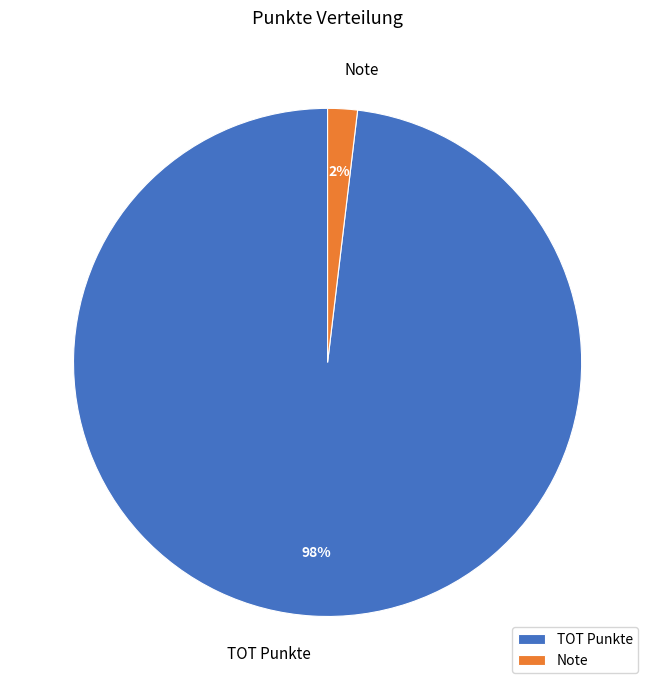

Do TOT Punkte and Note together represent more than half of the pie?

Yes